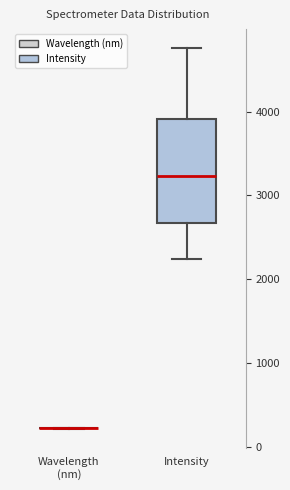

Reading left to right, read every box against the y-axis: the position of its median line, the range the box covers, and the ends of its whiskers. The values are not printed on the chart, so give them approximately, as read against the axis.

Wavelength (nm): box collapsed to a line at 200, whiskers 200 to 200
Intensity: median 3200, box 2700 to 3900, whiskers 2200 to 4800